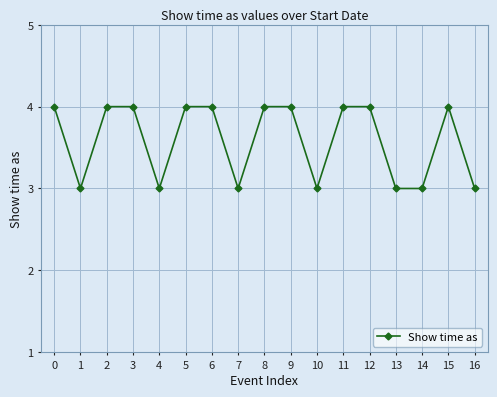

What is the smallest value displayed?

3